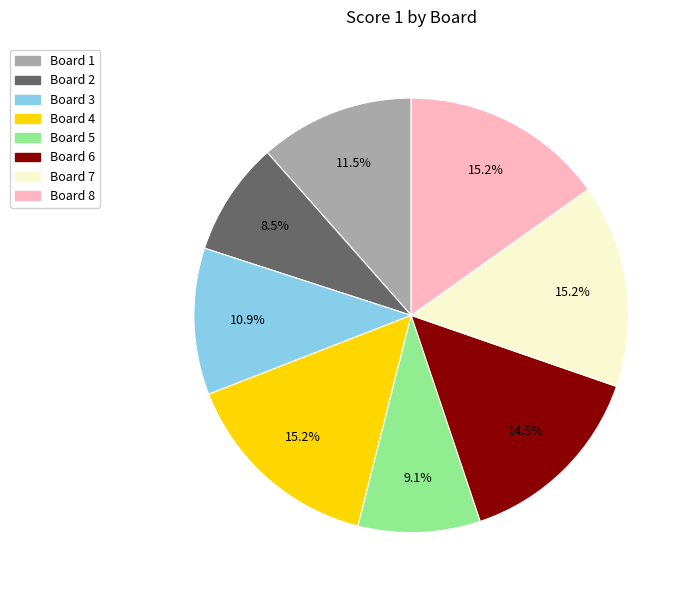

What portion of the pie excludes Board 7?

84.8%